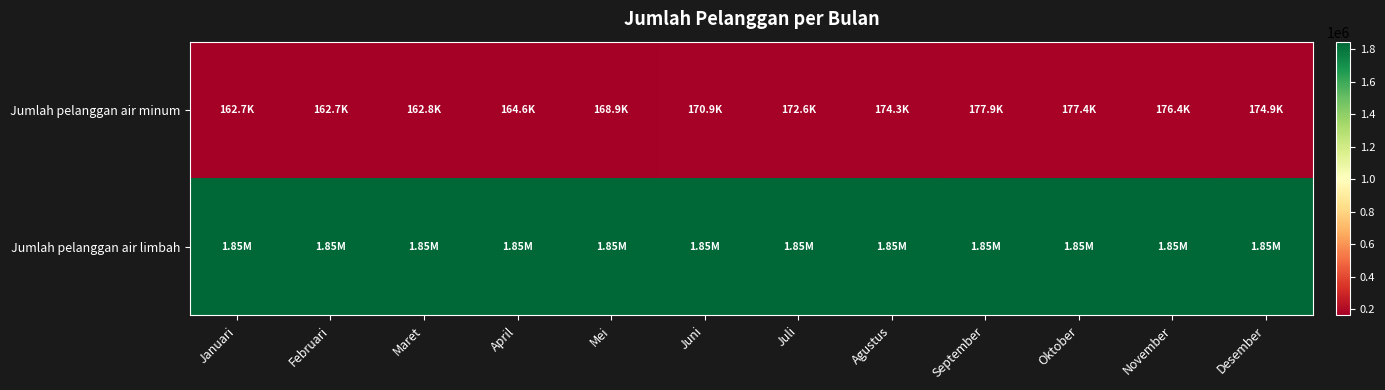

Reading left to right, extract all data points from this chart.

Jumlah pelanggan air minum: Januari=162705	Februari=162721	Maret=162756	April=164555	Mei=168880	Juni=170915	Juli=172643	Agustus=174310	September=177877	Oktober=177401	November=176440	Desember=174908
Jumlah pelanggan air limbah: Januari=1847292	Februari=1847292	Maret=1847292	April=1847292	Mei=1847292	Juni=1847292	Juli=1847292	Agustus=1847292	September=1847292	Oktober=1847292	November=1847292	Desember=1847292